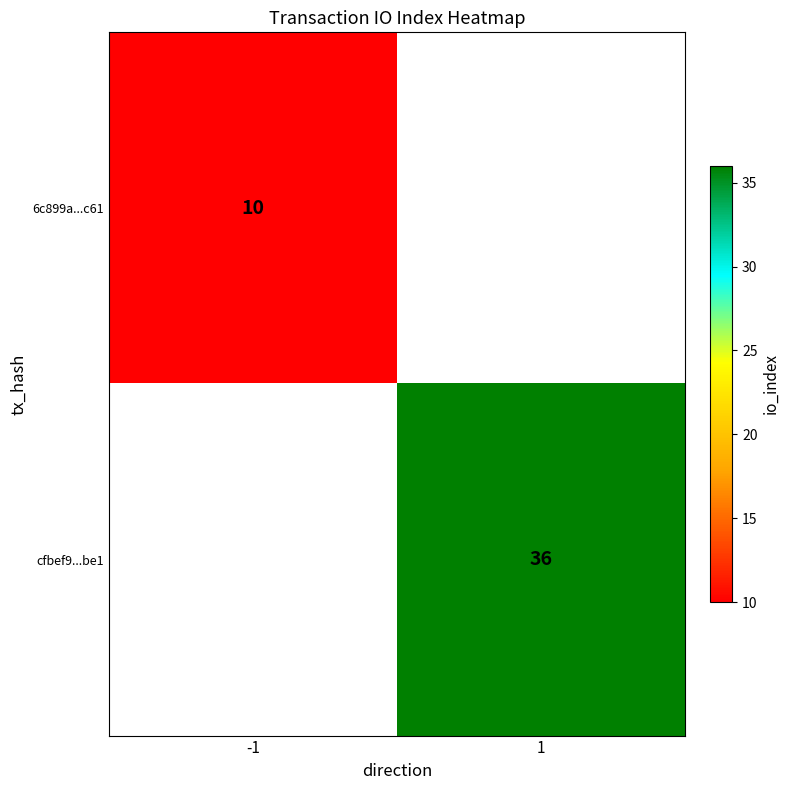

True or false: cfbef9...be1 has a value of 48.2 at 1.

False